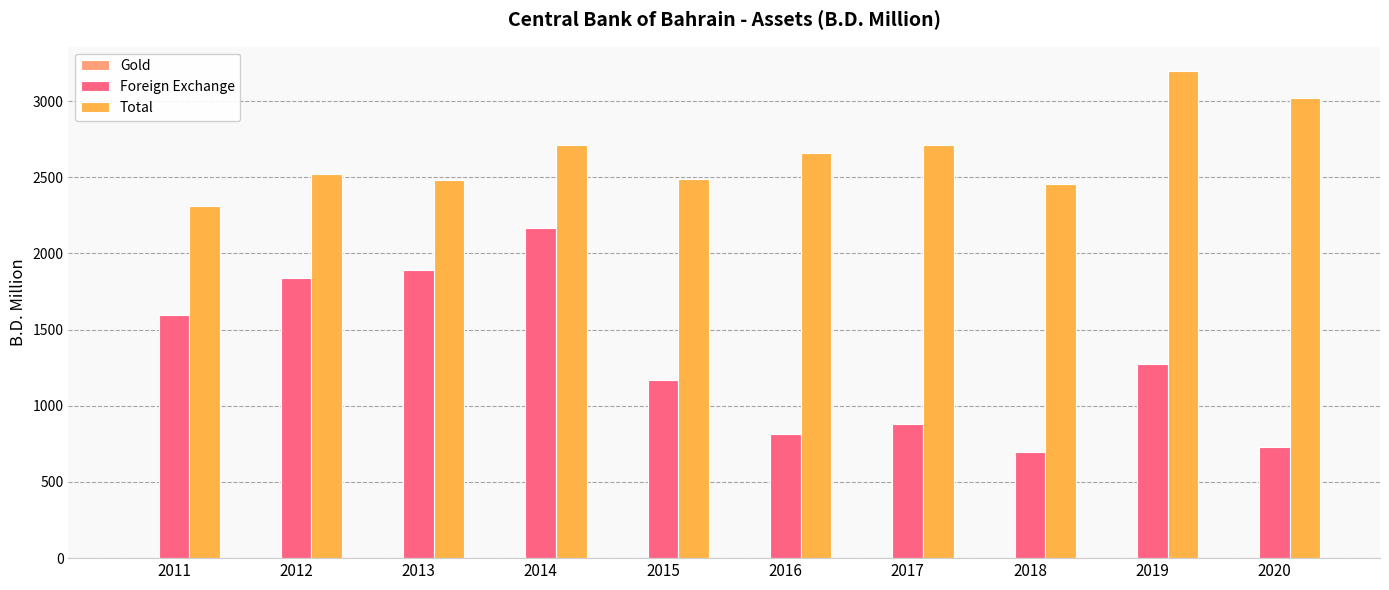

True or false: Total has a value of 2659.1 at 2016.

True